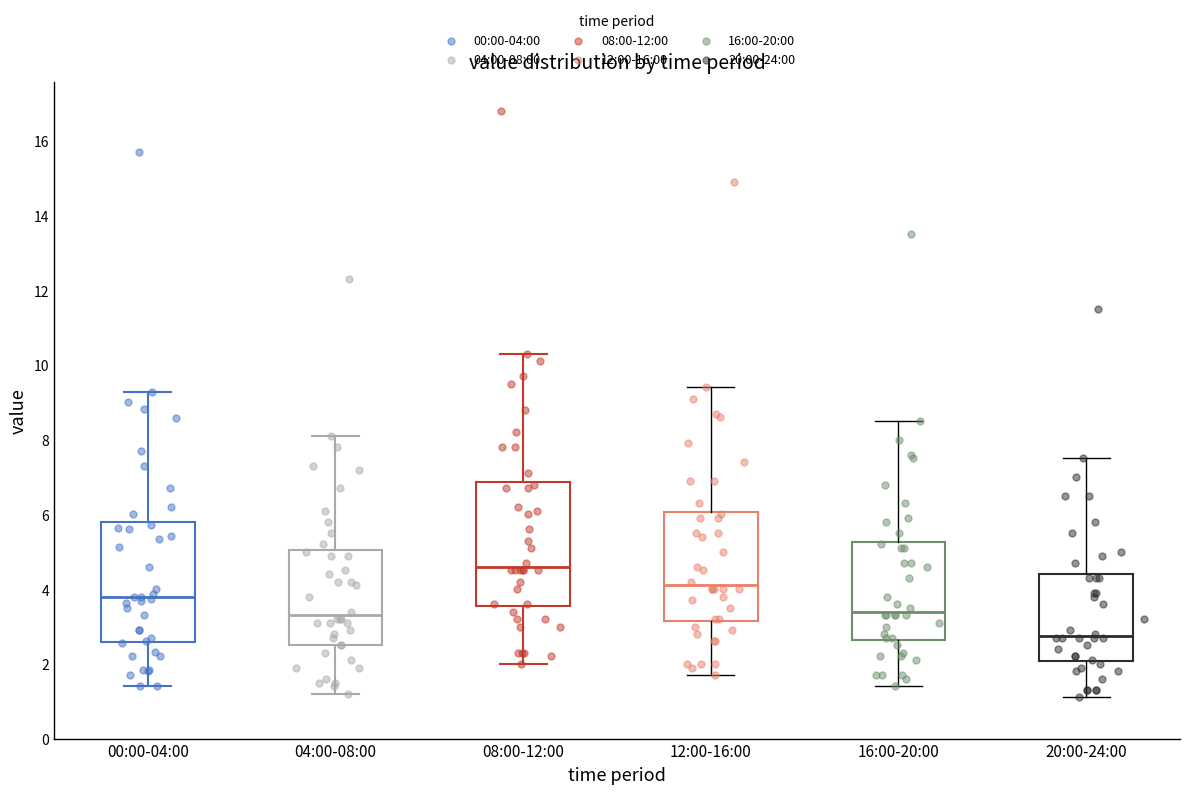

Reading left to right, read every box against the y-axis: the position of its median line, the range the box covers, and the ends of its whiskers. The values are not printed on the chart, so give them approximately, as read against the axis.

00:00-04:00: median 3.8, box 2.6 to 5.8, whiskers 1.4 to 9.2
04:00-08:00: median 3.4, box 2.6 to 5.0, whiskers 1.2 to 8.2
08:00-12:00: median 4.6, box 3.6 to 6.8, whiskers 2.0 to 10.4
12:00-16:00: median 4.2, box 3.2 to 6.0, whiskers 1.8 to 9.4
16:00-20:00: median 3.4, box 2.6 to 5.2, whiskers 1.4 to 8.6
20:00-24:00: median 2.8, box 2.0 to 4.4, whiskers 1.2 to 7.6